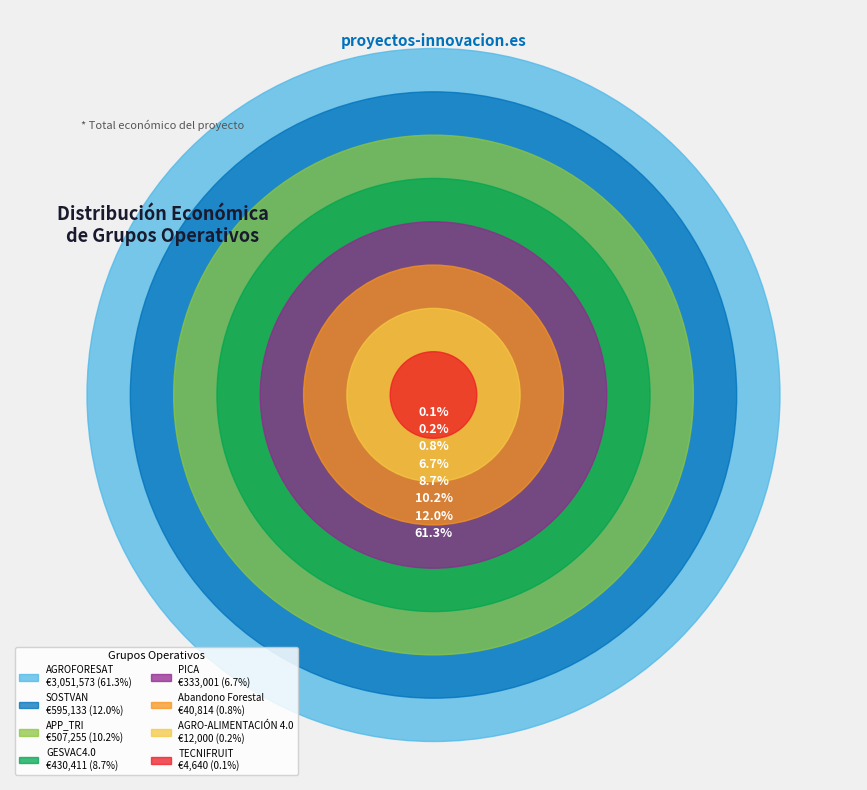

Which slice is the smallest?

TECNIFRUIT